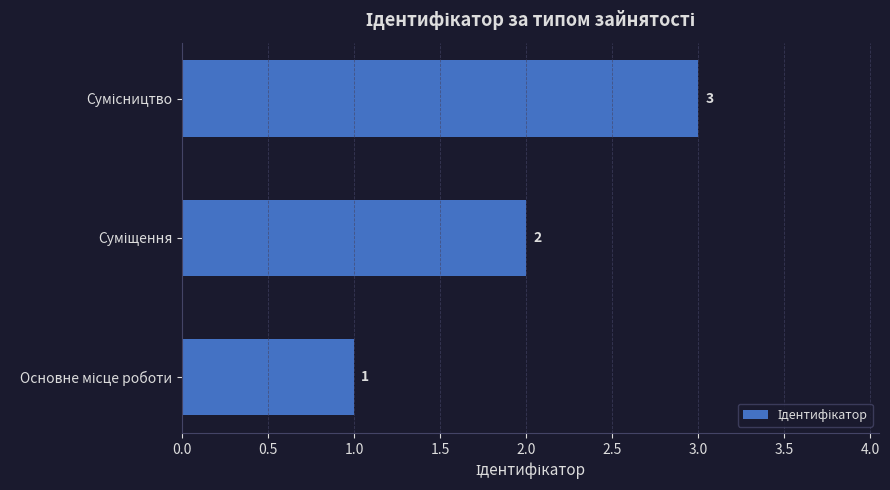

How many values are between 1 and 3?

3